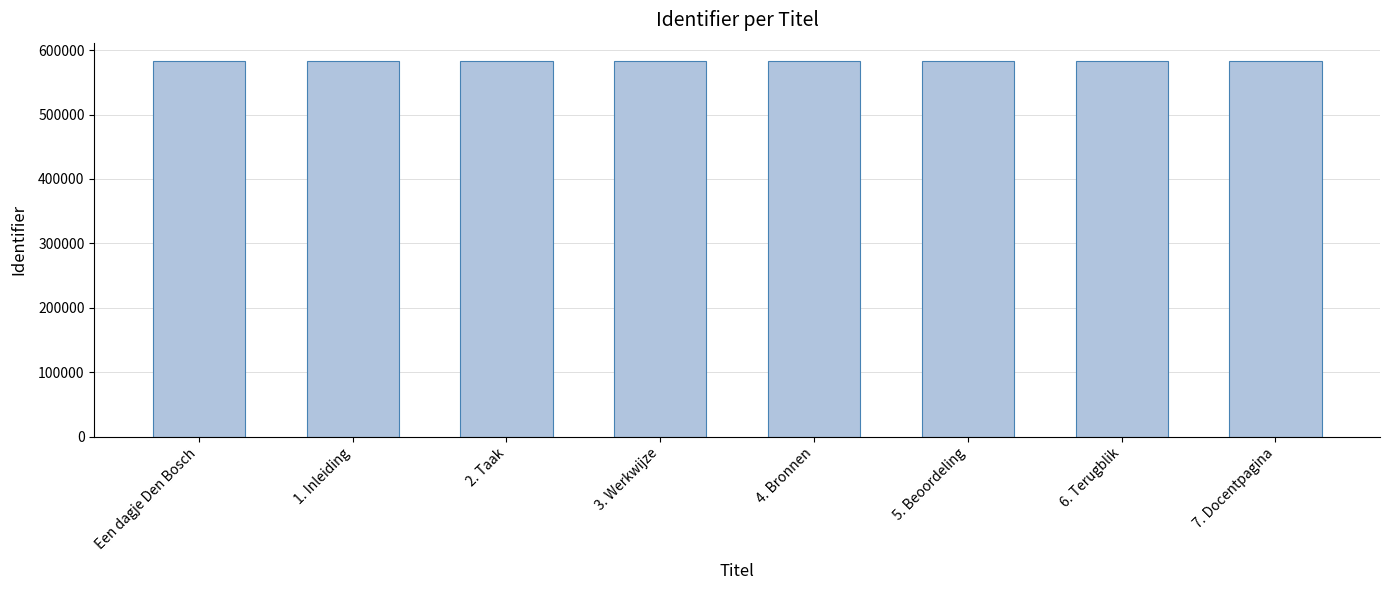

What is the label of the 5th bar from the left?

4. Bronnen